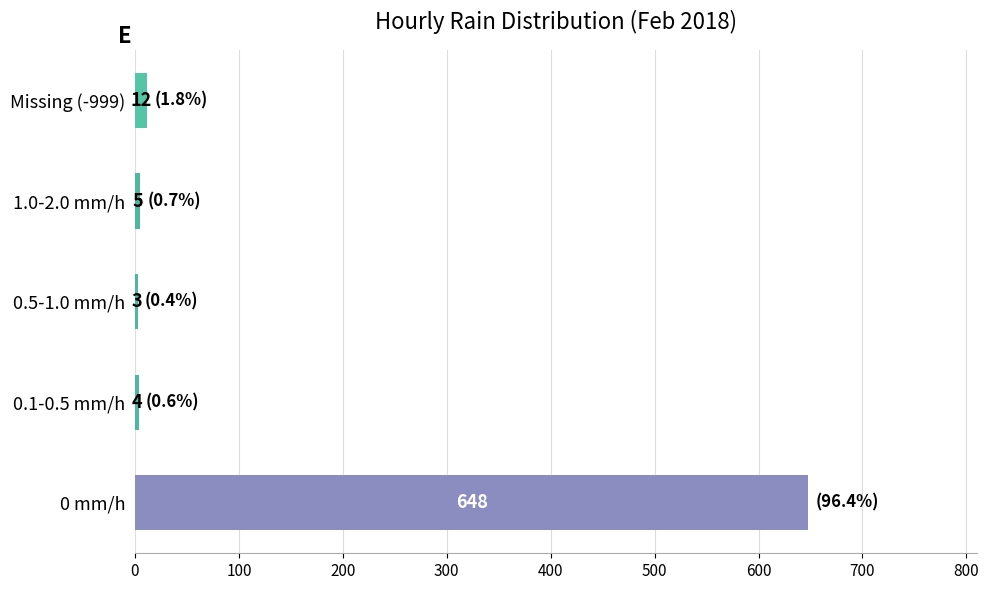

Which label corresponds to the smallest value in the chart?

0.5-1.0 mm/h